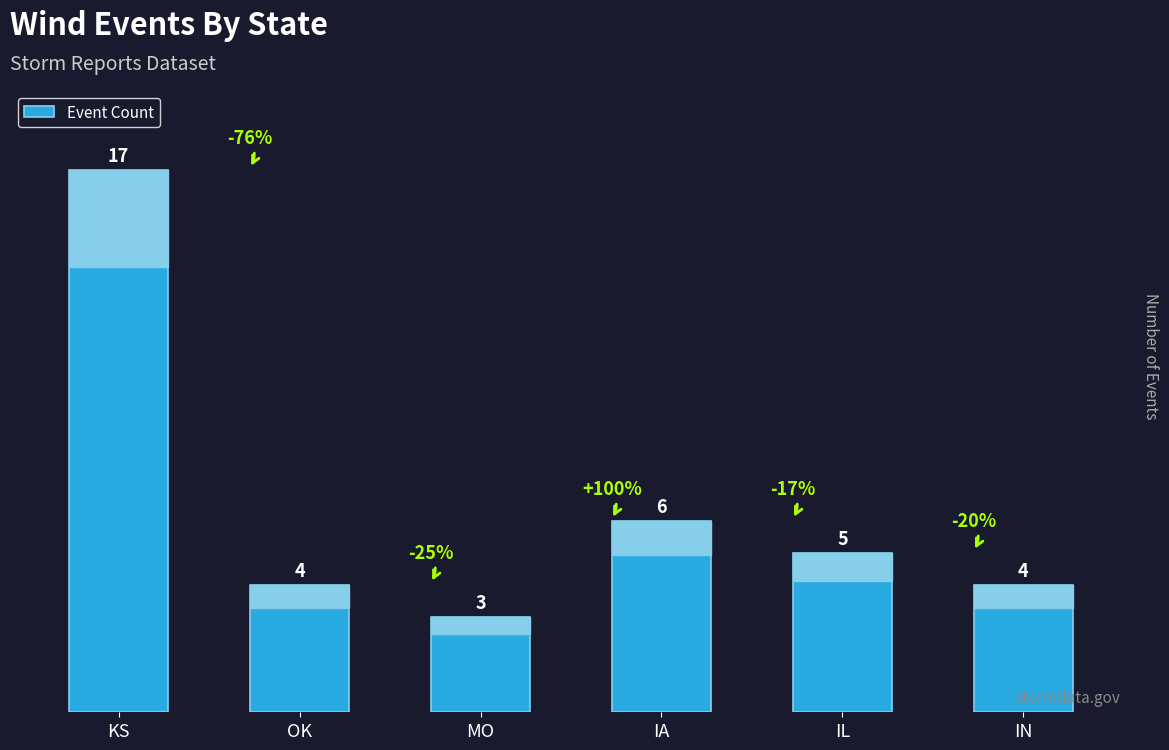

How many data points does each series have?

6